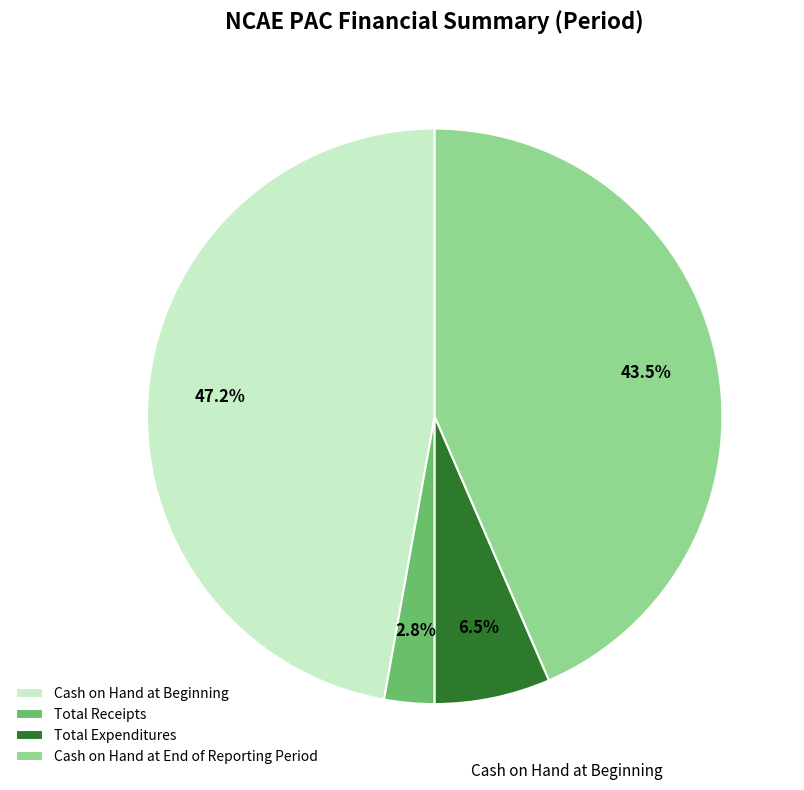

What is the smallest slice in the pie chart?

Total Receipts